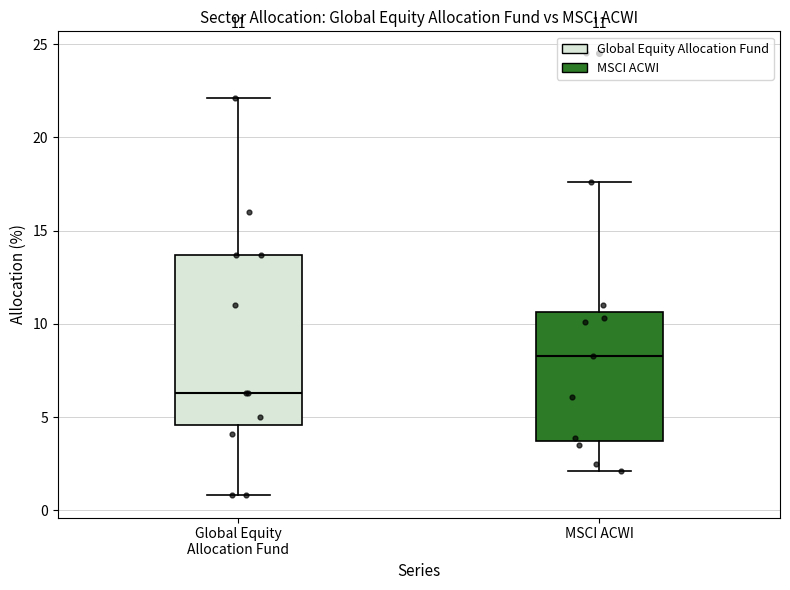

Which box is the tallest, from its lower edge to its upper edge?

Global Equity Allocation Fund